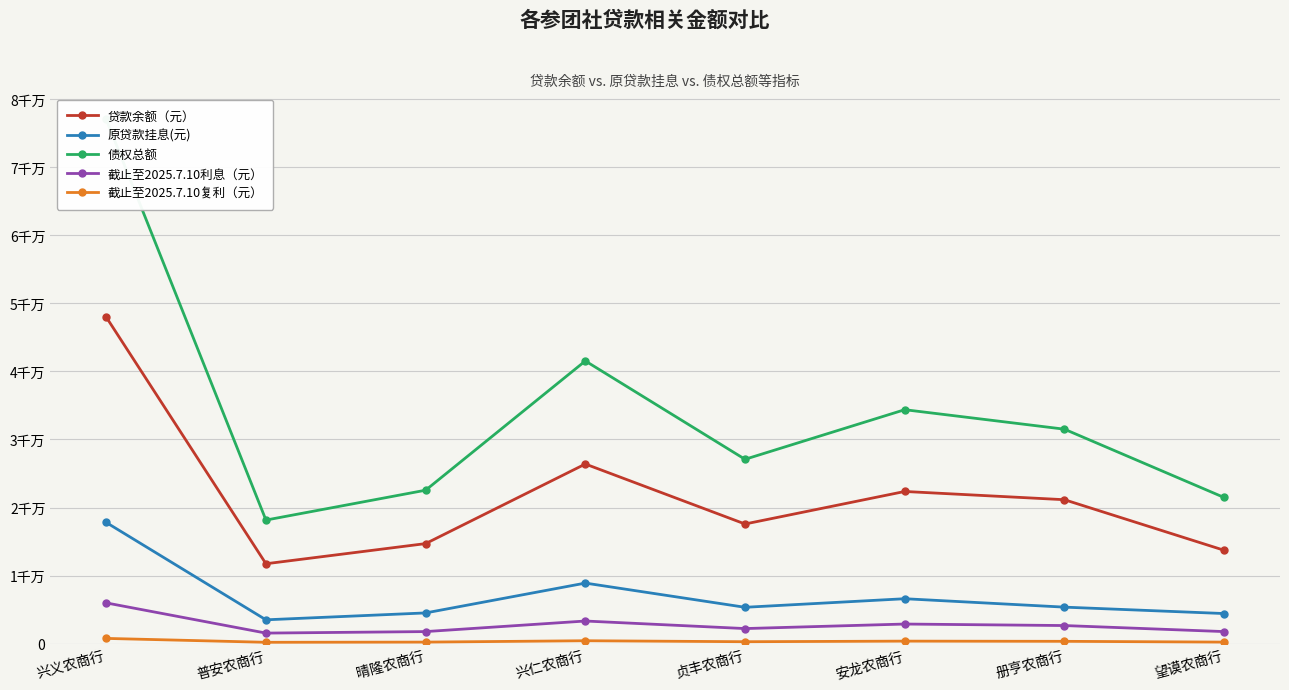

What is the average value of the 截止至2025.7.10利息（元） series?

2771968.1